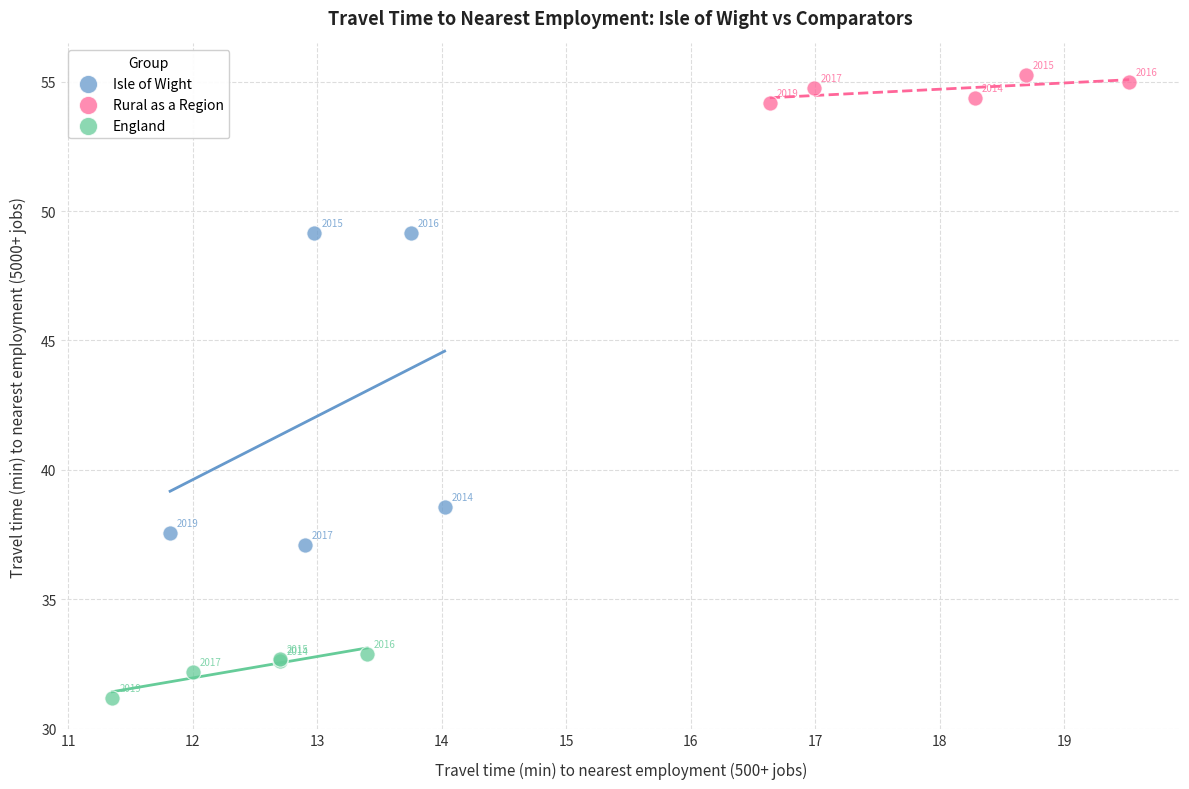

Which series has the widest spread of Y values?

Isle of Wight